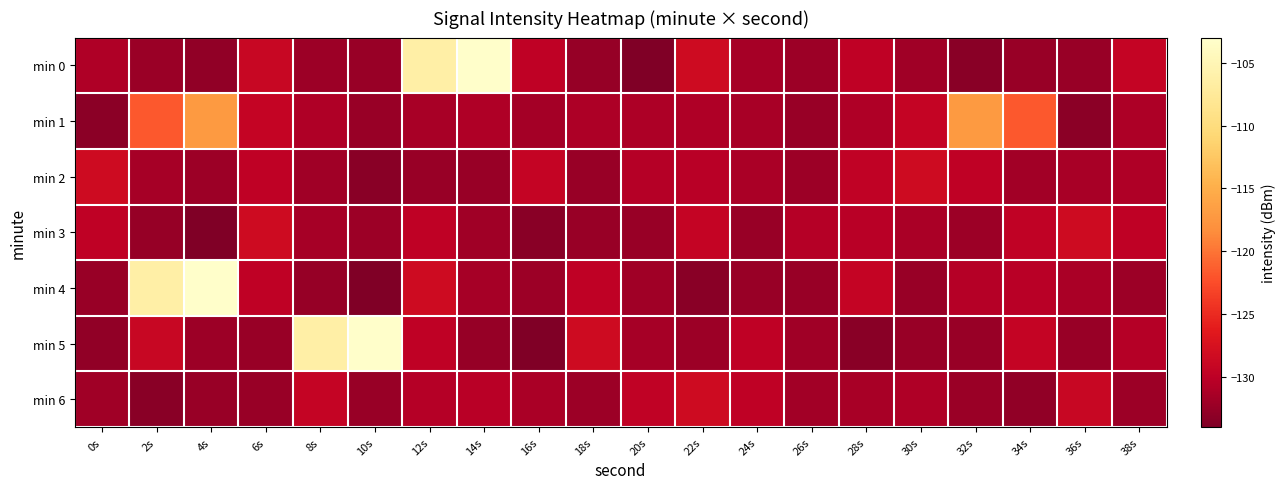

What is the difference between the highest and lowest values at 14s?

29.3